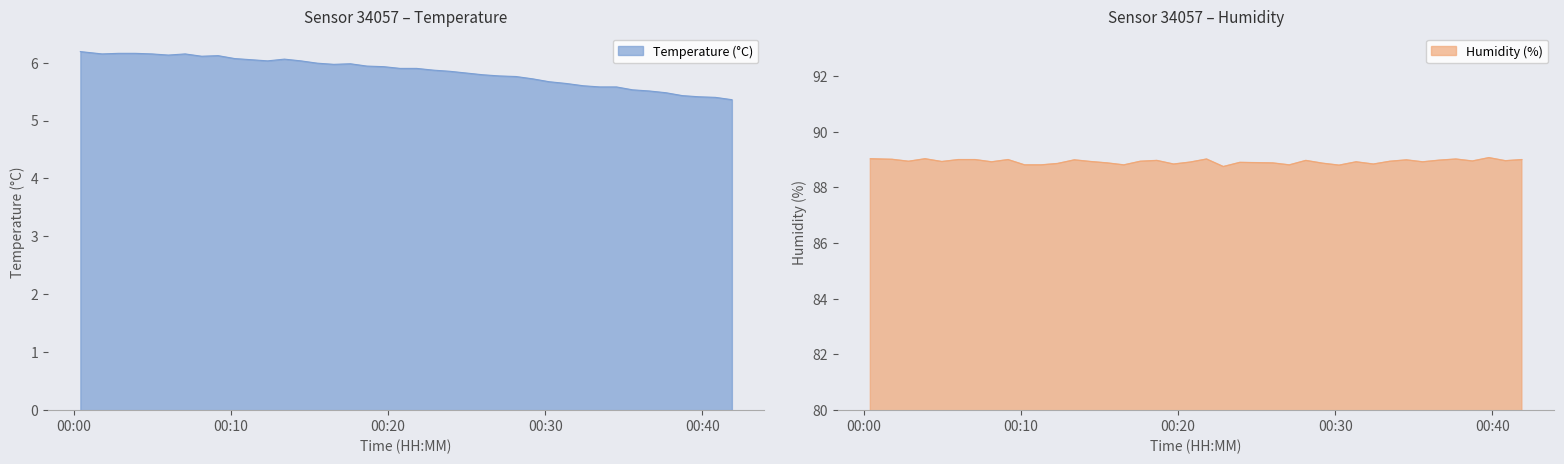

What is the minimum value for Temperature (°C)?

5.4